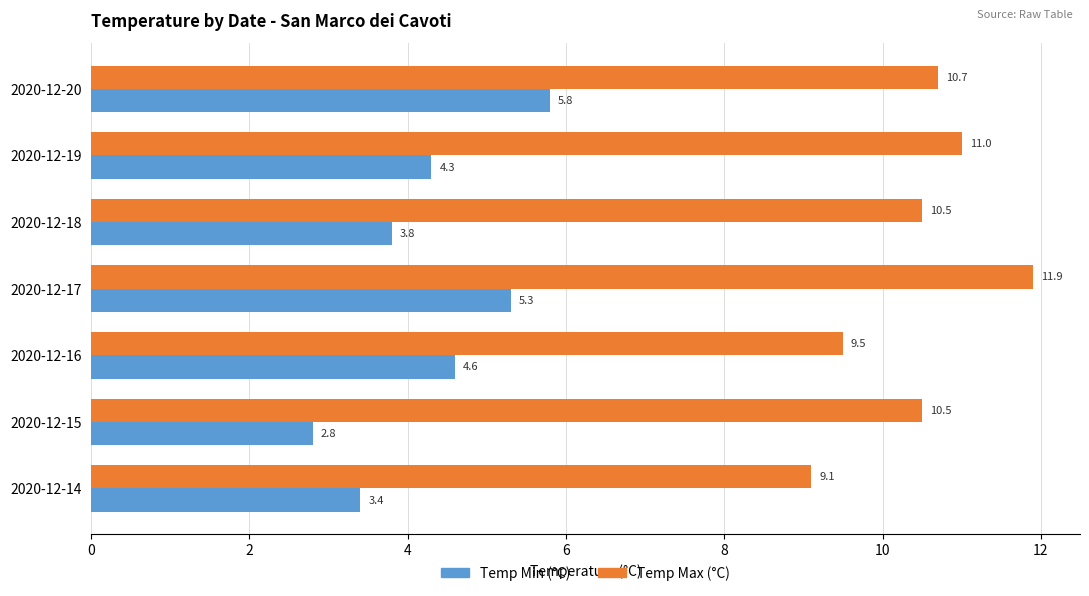

Is it true that Temp Min (°C) equals 2.8 at 2020-12-15?

True